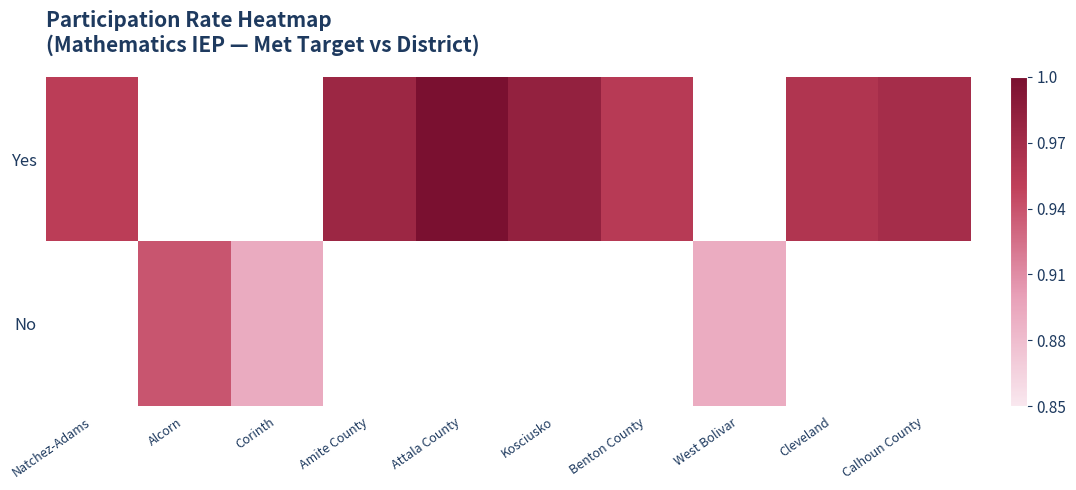

How many data points does each series have?

10